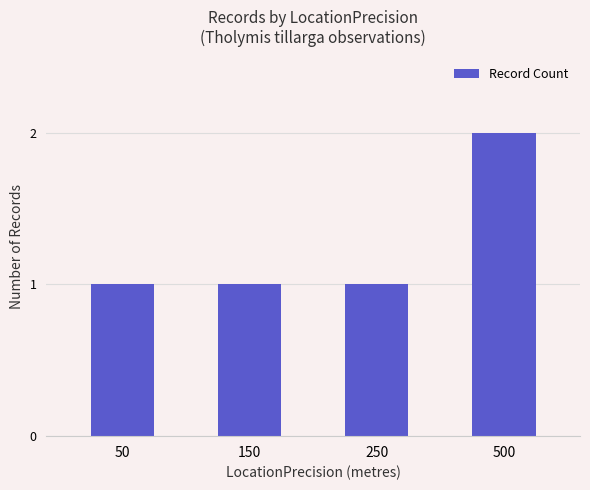

Reading left to right, what are all the values shown in this chart?

1	1	1	2